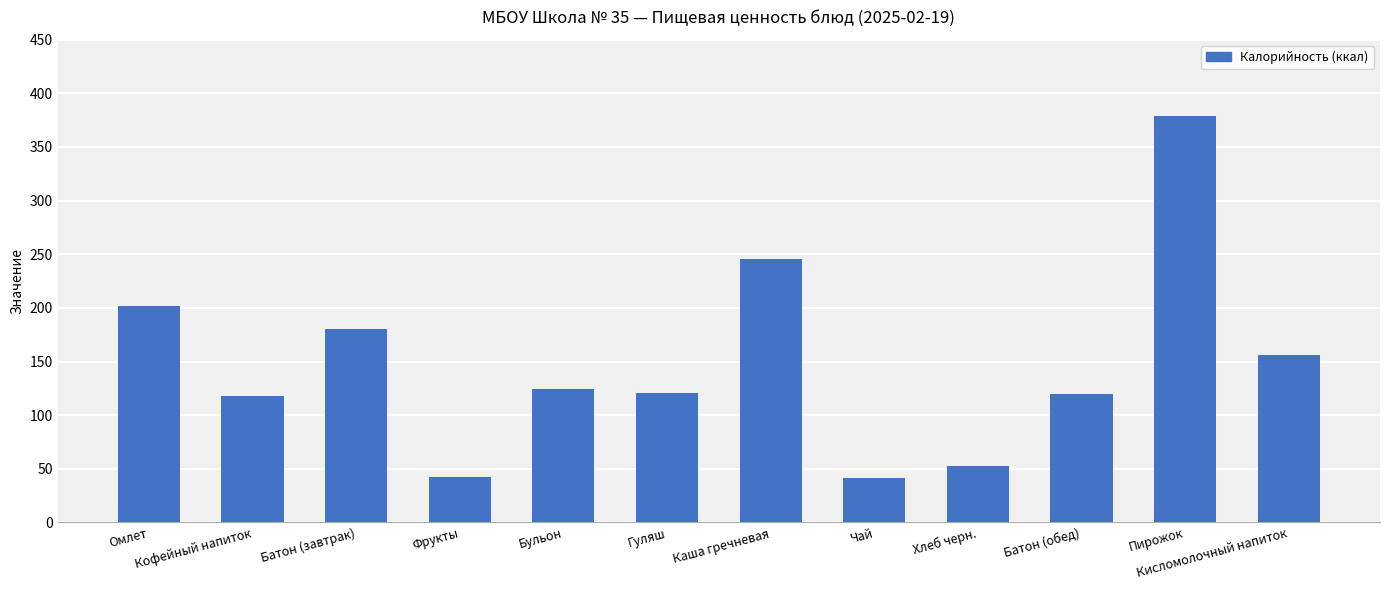

Which category has the highest value across all series?

Пирожок